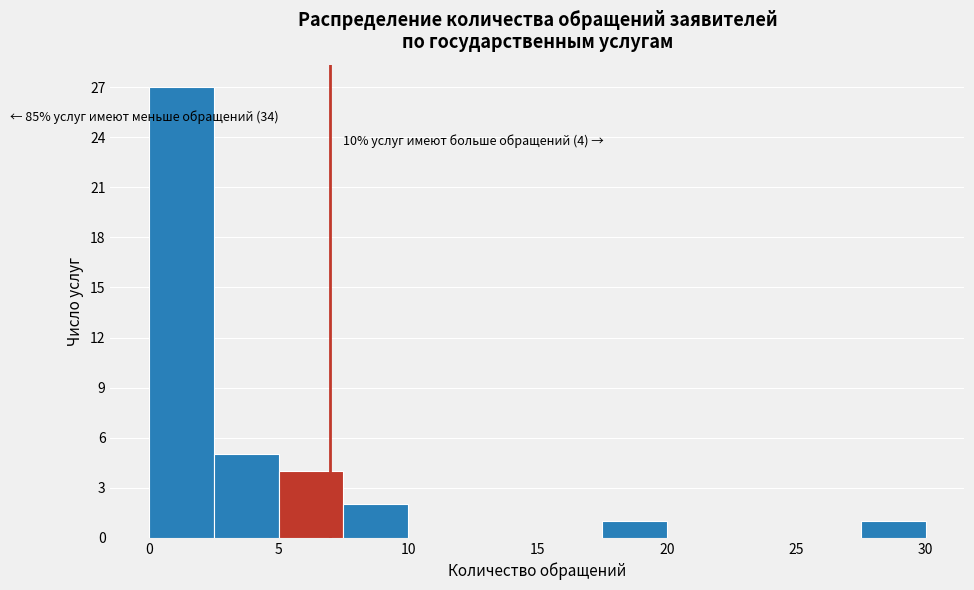

Which range on the x-axis has the tallest bar?

0.0 to 2.5